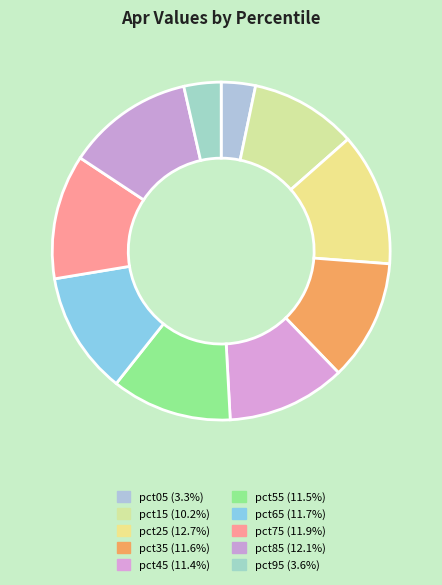

Does any single category account for the majority?

No